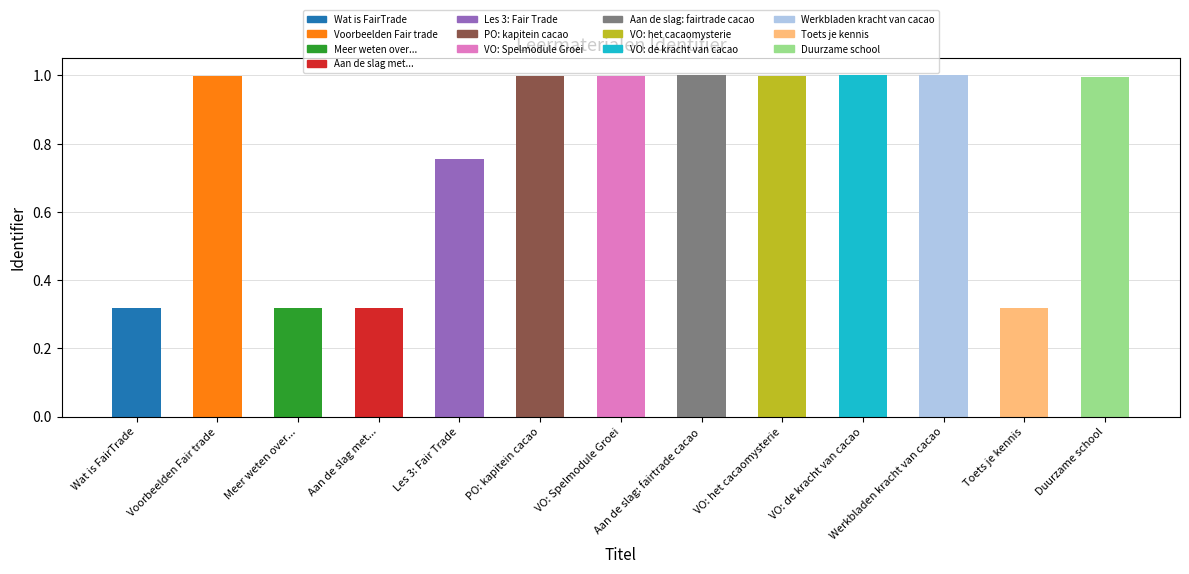

What position from the right is Aan de slag: fairtrade cacao?

6